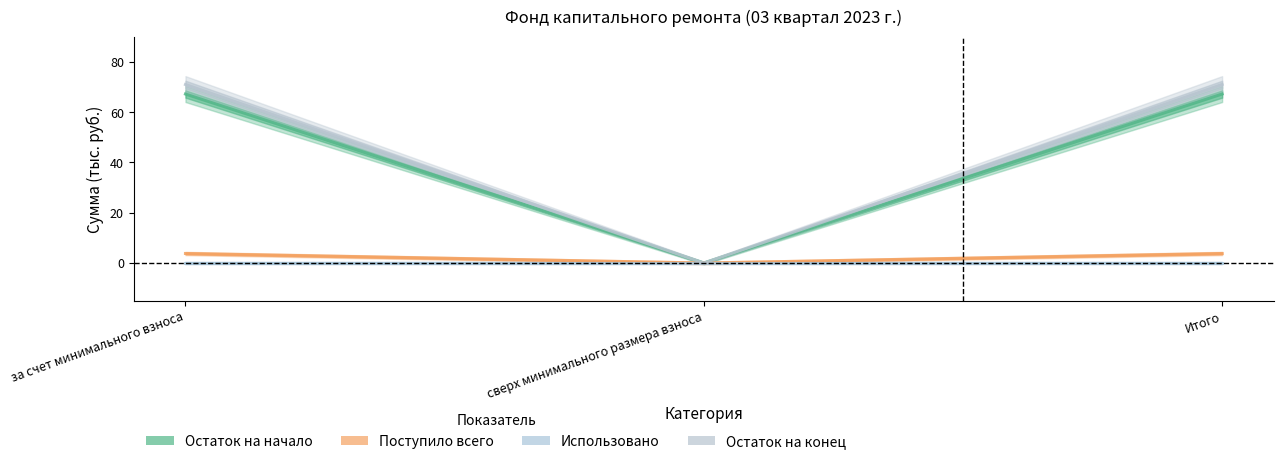

What is the total value across all series at за счет минимального взноса?

142.1